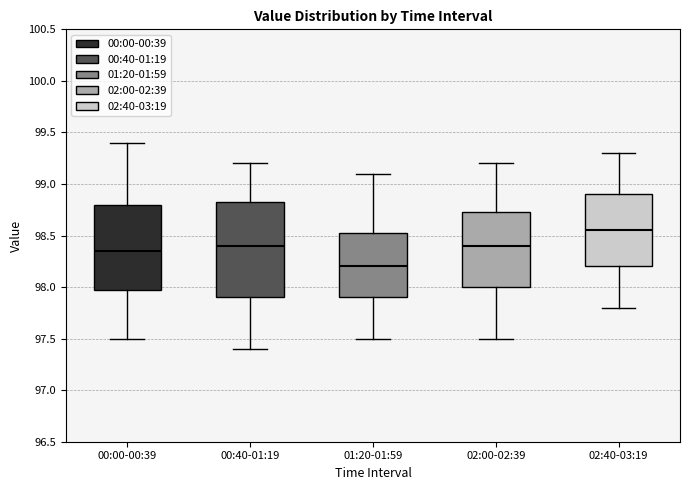

Reading left to right, read every box against the y-axis: the position of its median line, the range the box covers, and the ends of its whiskers. The values are not printed on the chart, so give them approximately, as read against the axis.

00:00-00:39: median 98.35, box 98.00 to 98.80, whiskers 97.50 to 99.40
00:40-01:19: median 98.40, box 97.90 to 98.85, whiskers 97.40 to 99.20
01:20-01:59: median 98.20, box 97.90 to 98.55, whiskers 97.50 to 99.10
02:00-02:39: median 98.40, box 98.00 to 98.75, whiskers 97.50 to 99.20
02:40-03:19: median 98.55, box 98.20 to 98.90, whiskers 97.80 to 99.30